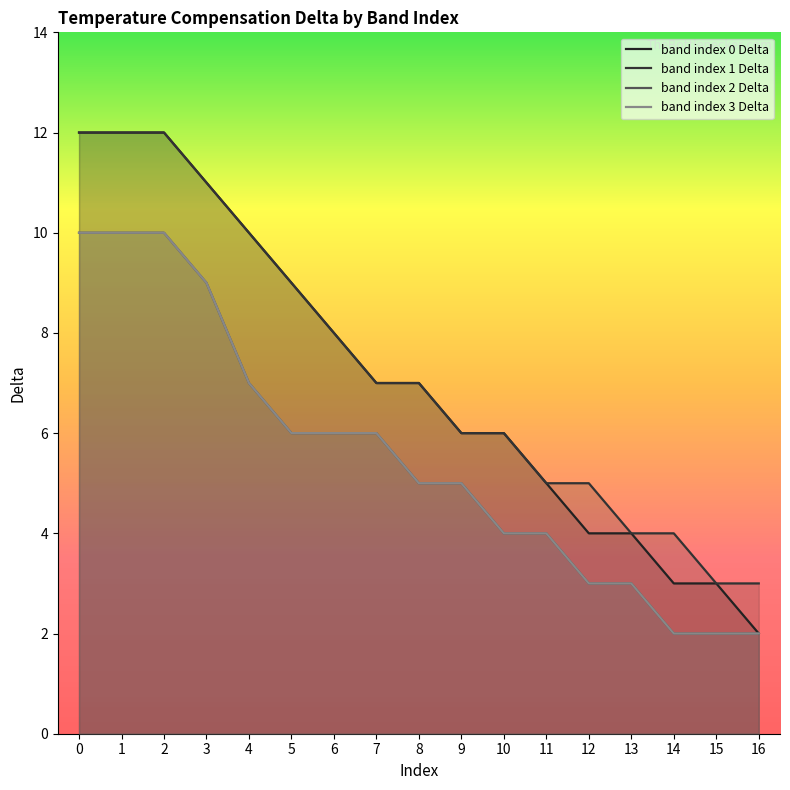

What is the value of the band index 3 Delta point at the 1st from the left?

10